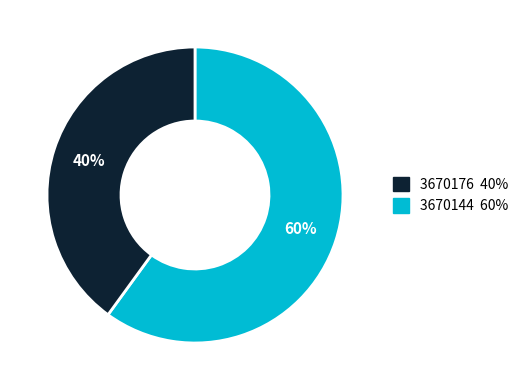

How many slices are in this pie chart?

2